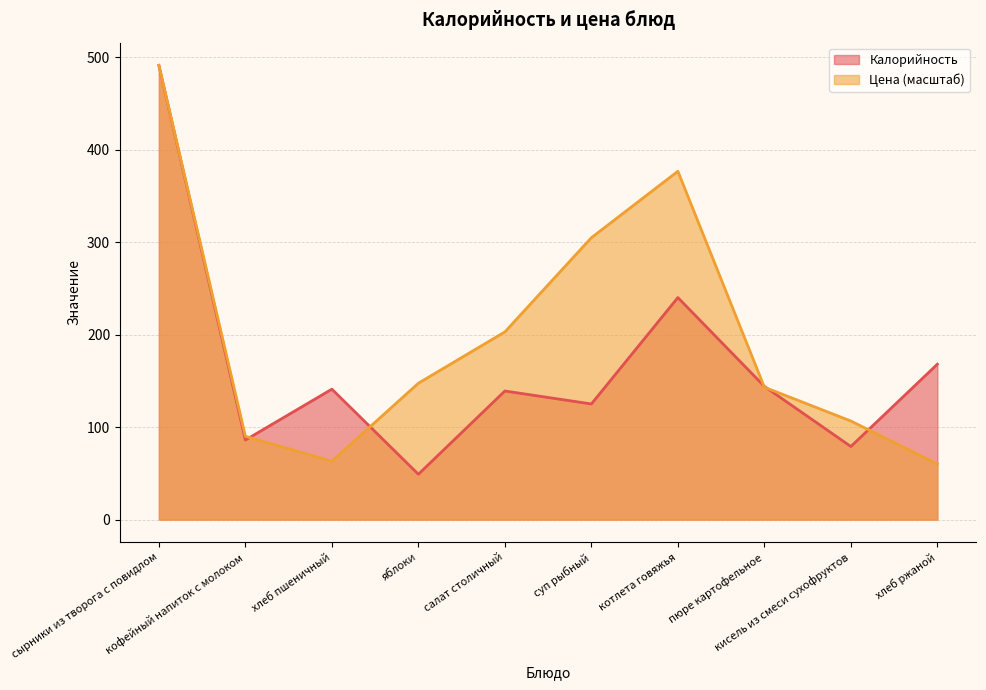

What is the value of the Калорийность point at the 5th from the left?

139.0